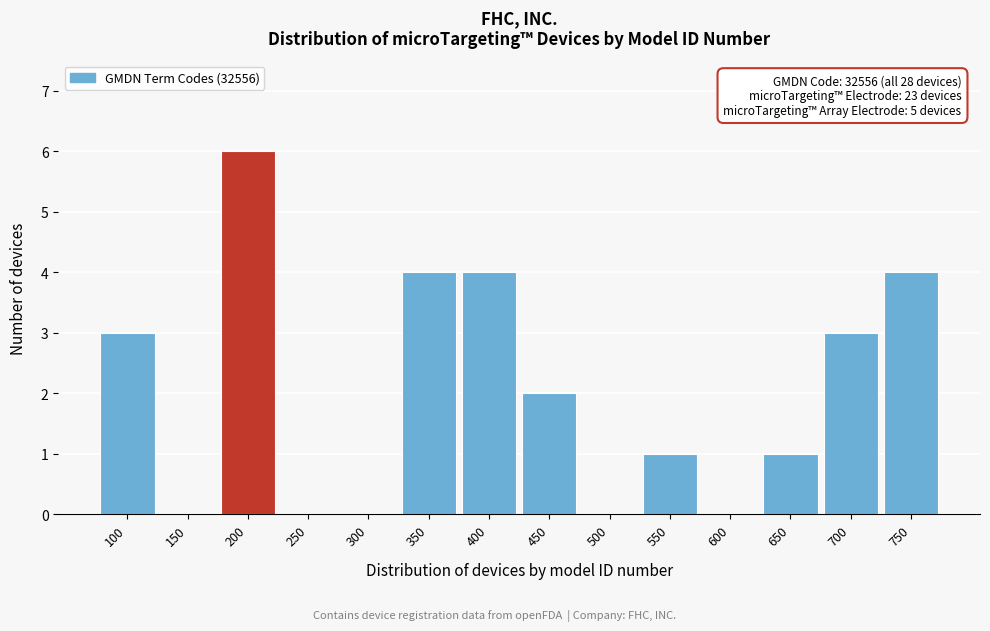

Reading left to right, extract all data points from this chart.

100=3	150=0	200=6	250=0	300=0	350=4	400=4	450=2	500=0	550=1	600=0	650=1	700=3	750=4